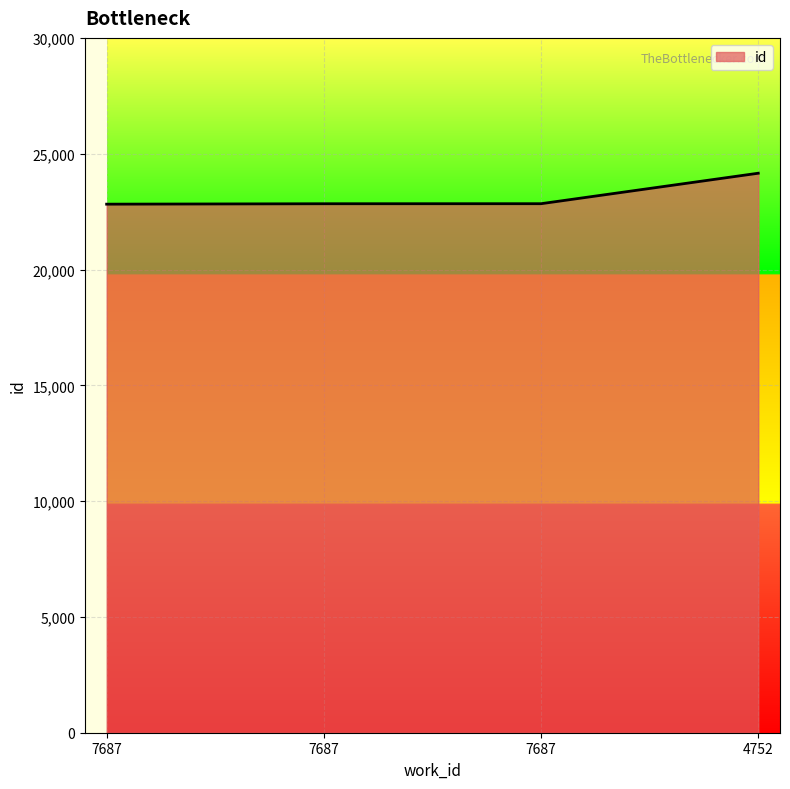

What is the difference between the values at 7687 and 7687?

18